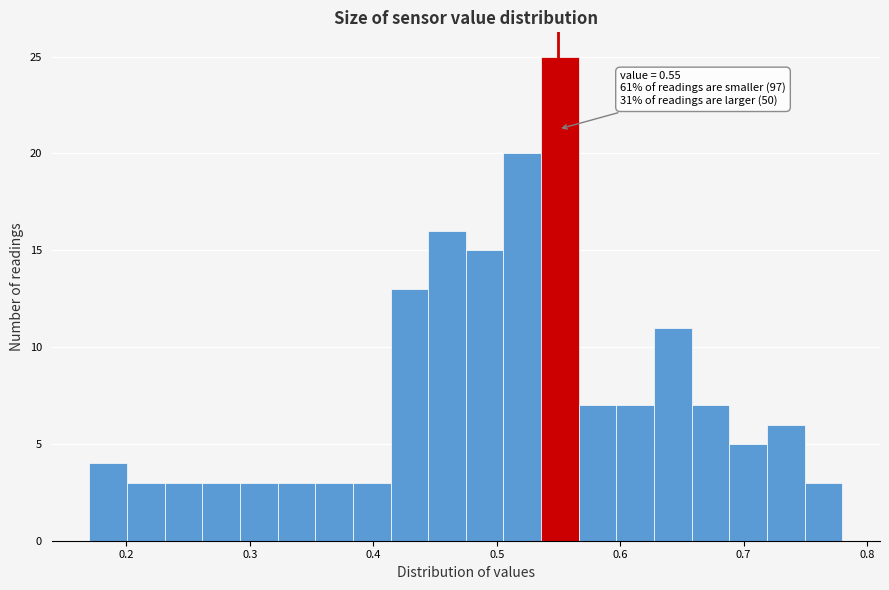

Read against the x-axis, roughly where is the centre of the tallest bar?

0.55